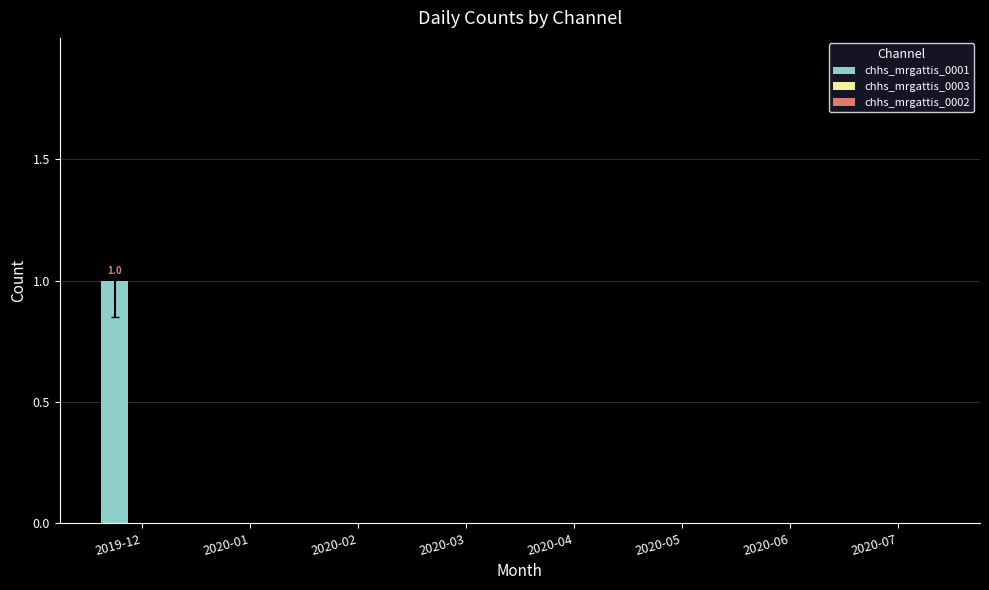

Which label corresponds to the largest value in the chart?

2019-12